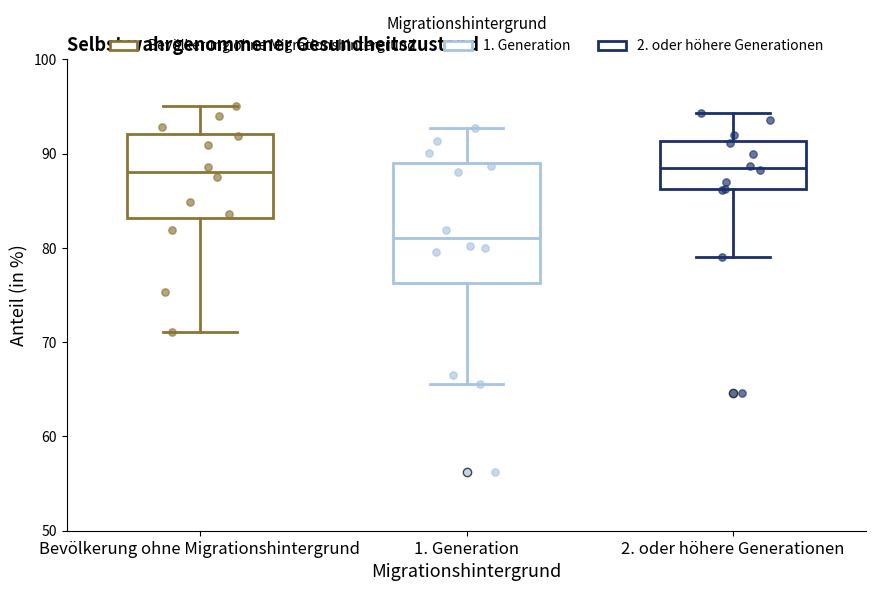

Reading left to right, read every box against the y-axis: the position of its median line, the range the box covers, and the ends of its whiskers. The values are not printed on the chart, so give them approximately, as read against the axis.

Bevölkerung ohne Migrationshintergrund: median 88, box 83 to 92, whiskers 71 to 95
1. Generation: median 81, box 76 to 89, whiskers 66 to 93
2. oder höhere Generationen: median 88, box 86 to 91, whiskers 79 to 94